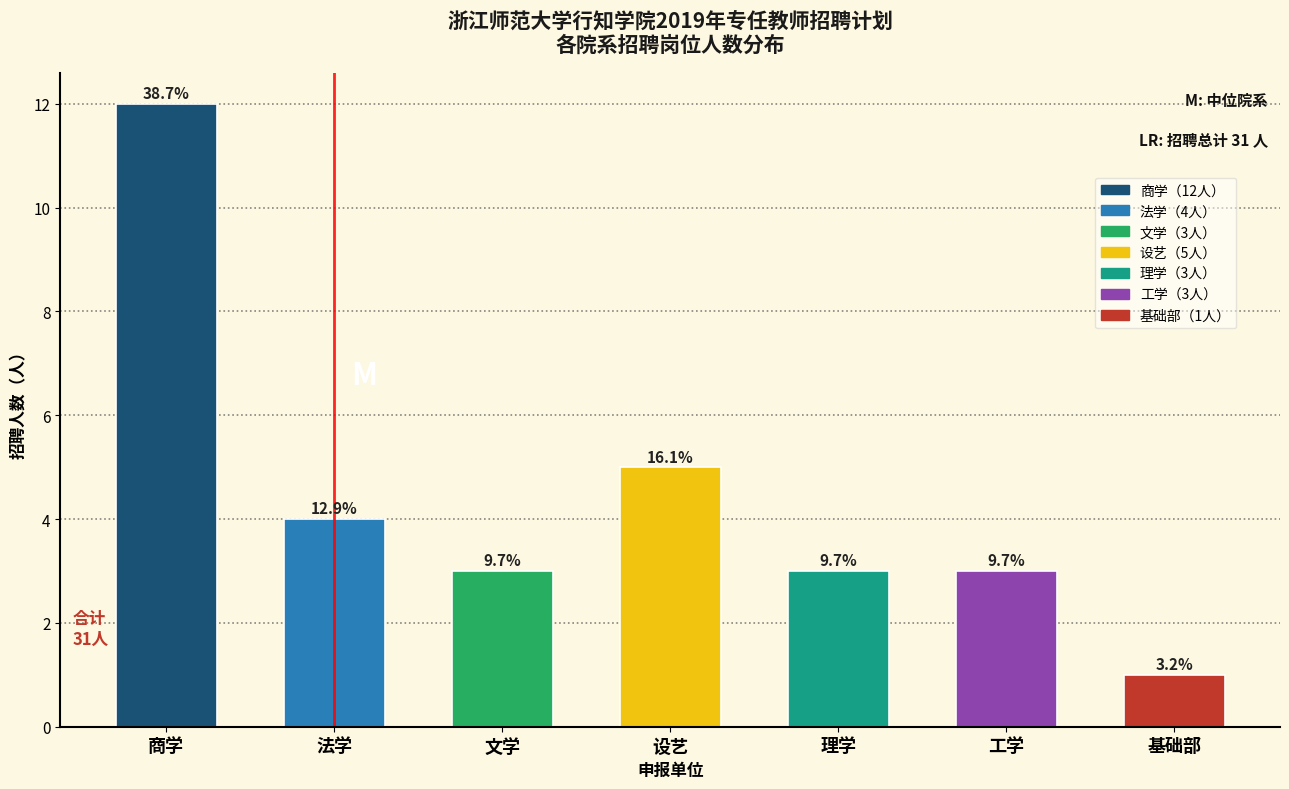

Does the chart contain any negative values?

No